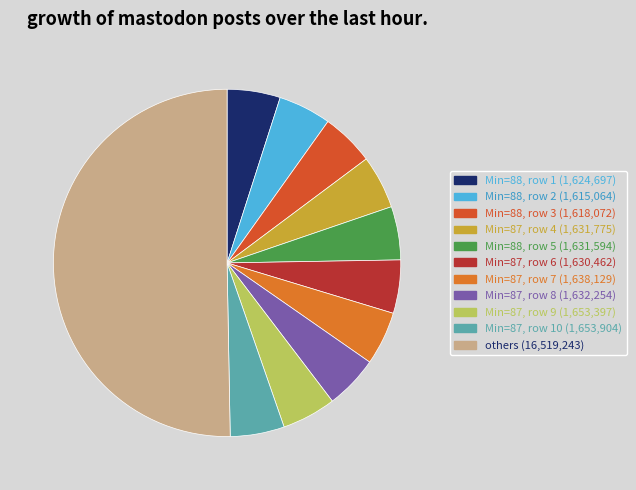

Count the number of slices in the pie.

11